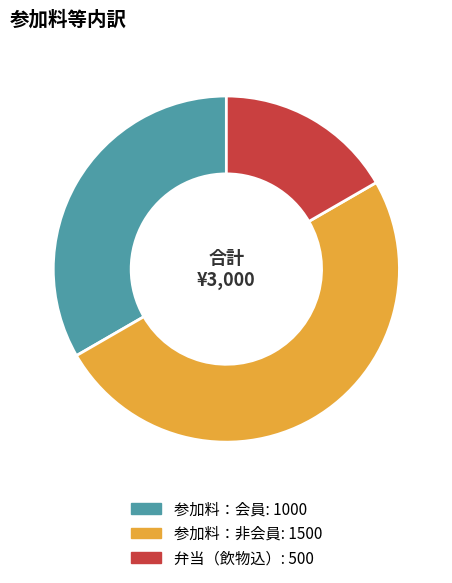

Is the sum of 参加料：会員: 1000 and 参加料：非会員: 1500 greater than half?

Yes